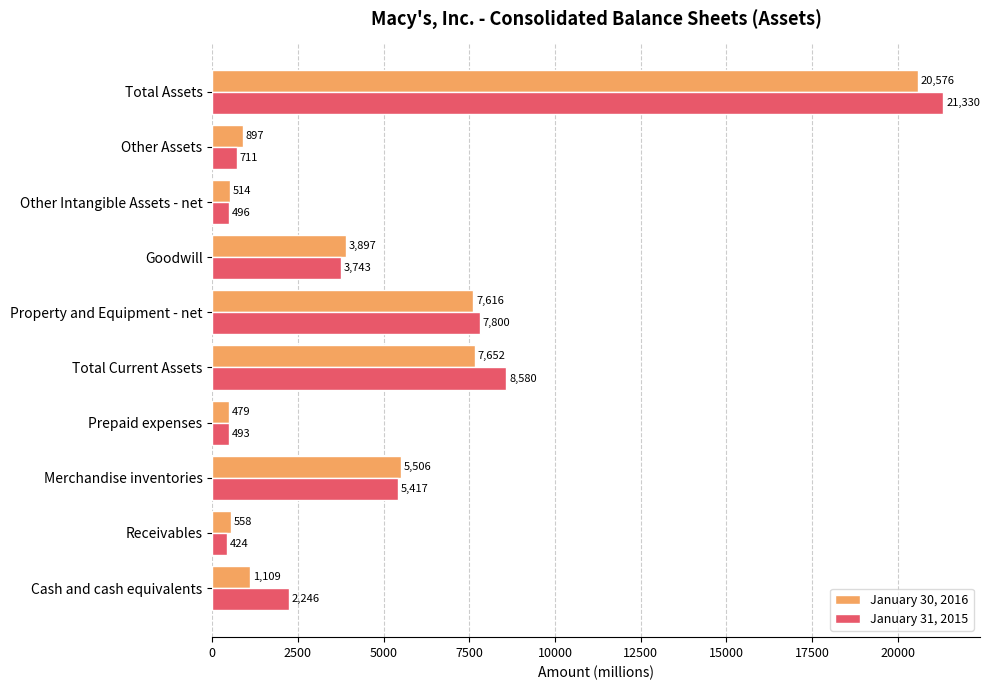

True or false: January 31, 2015 has a value of 3000 at Merchandise inventories.

False